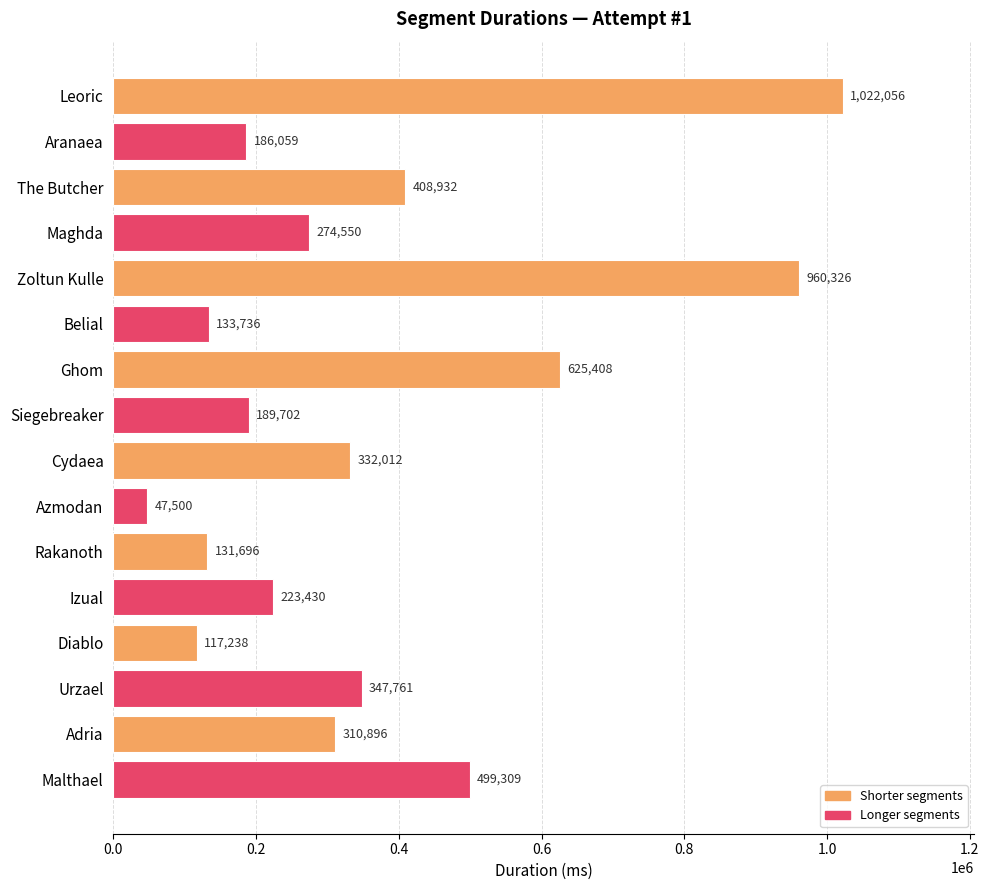

How many bars are there in total?

16